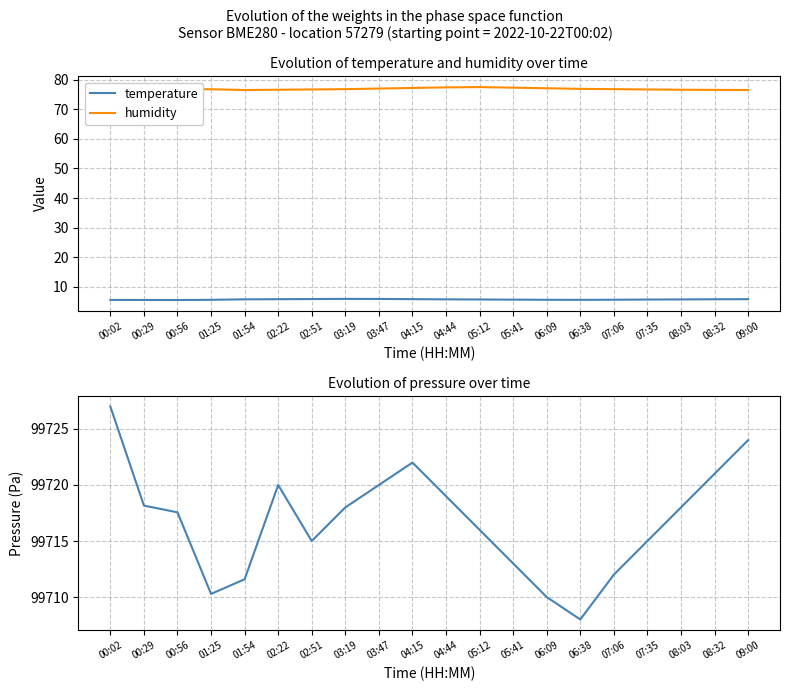

At which category is the sum across all series the highest?

00:02